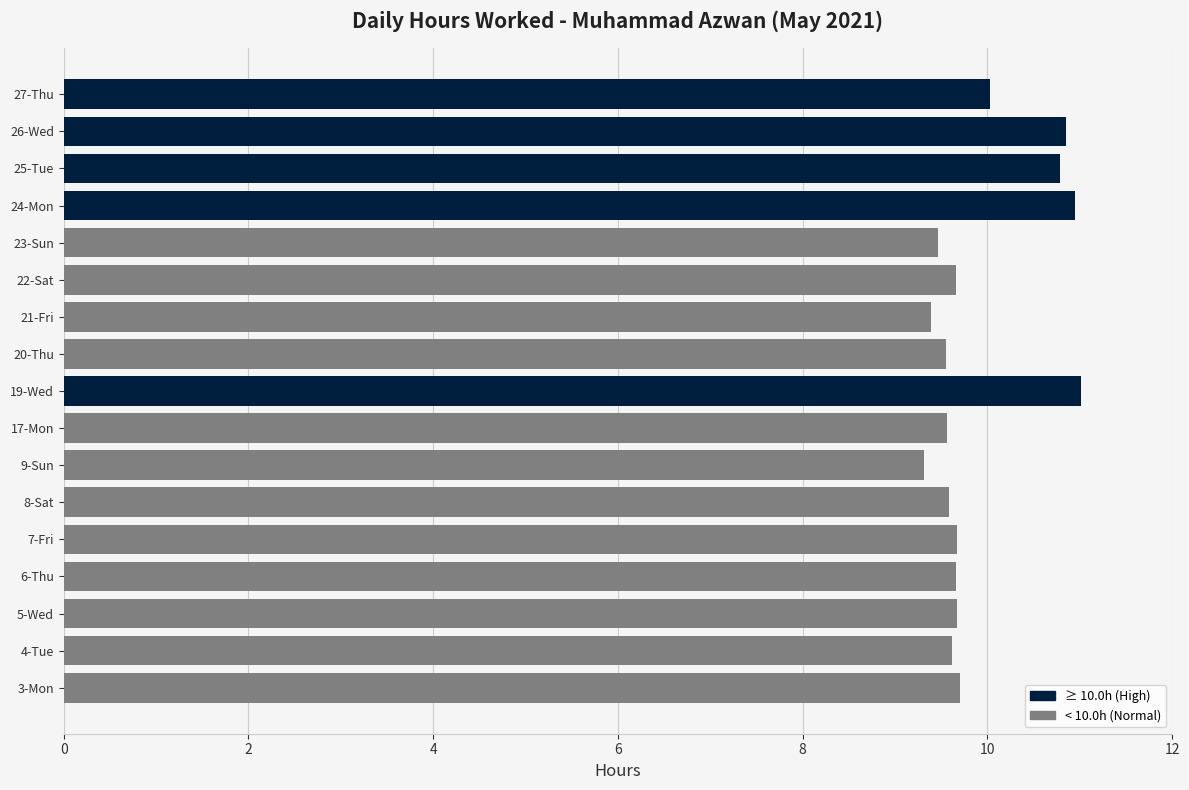

True or false: the data shows 10.8 at 26-Wed.

True